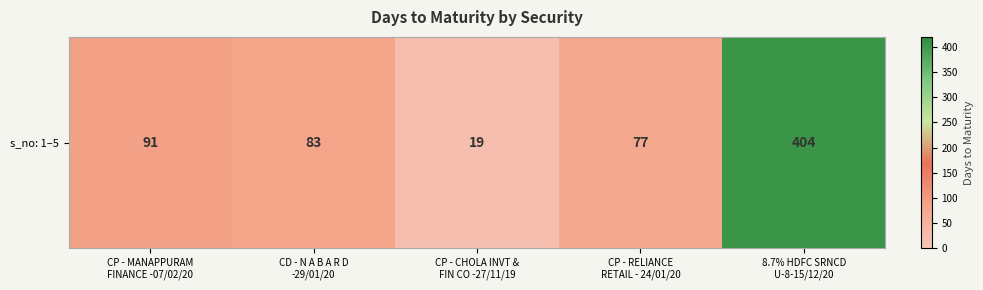

Reading left to right, transcribe all the data shown in this chart.

91	83	19	77	404